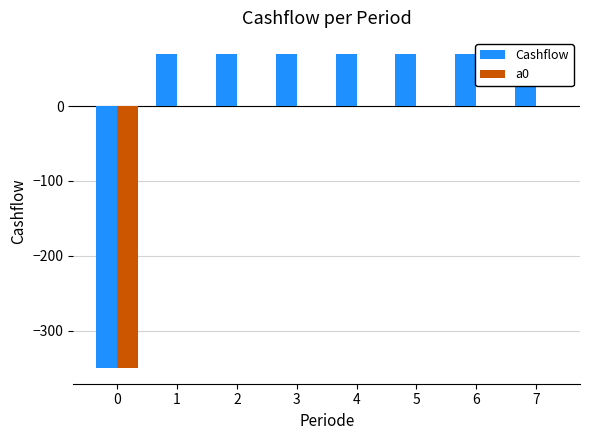

Does the chart contain any negative values?

Yes